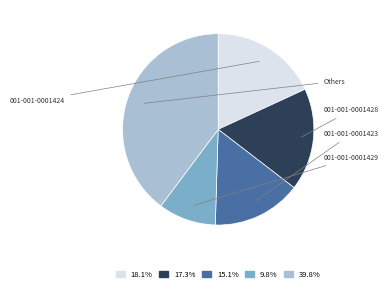

Is there any slice that represents more than half of the pie?

No